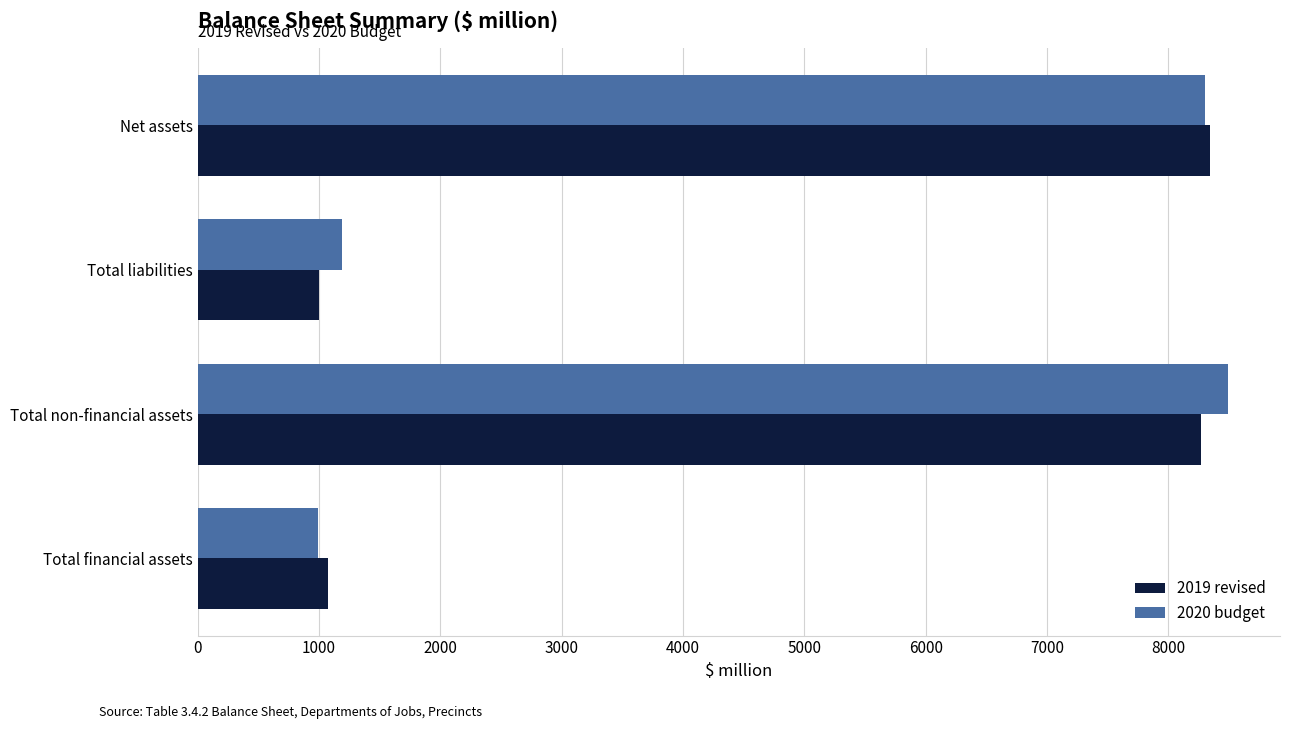

What is the smallest value displayed?

990.1